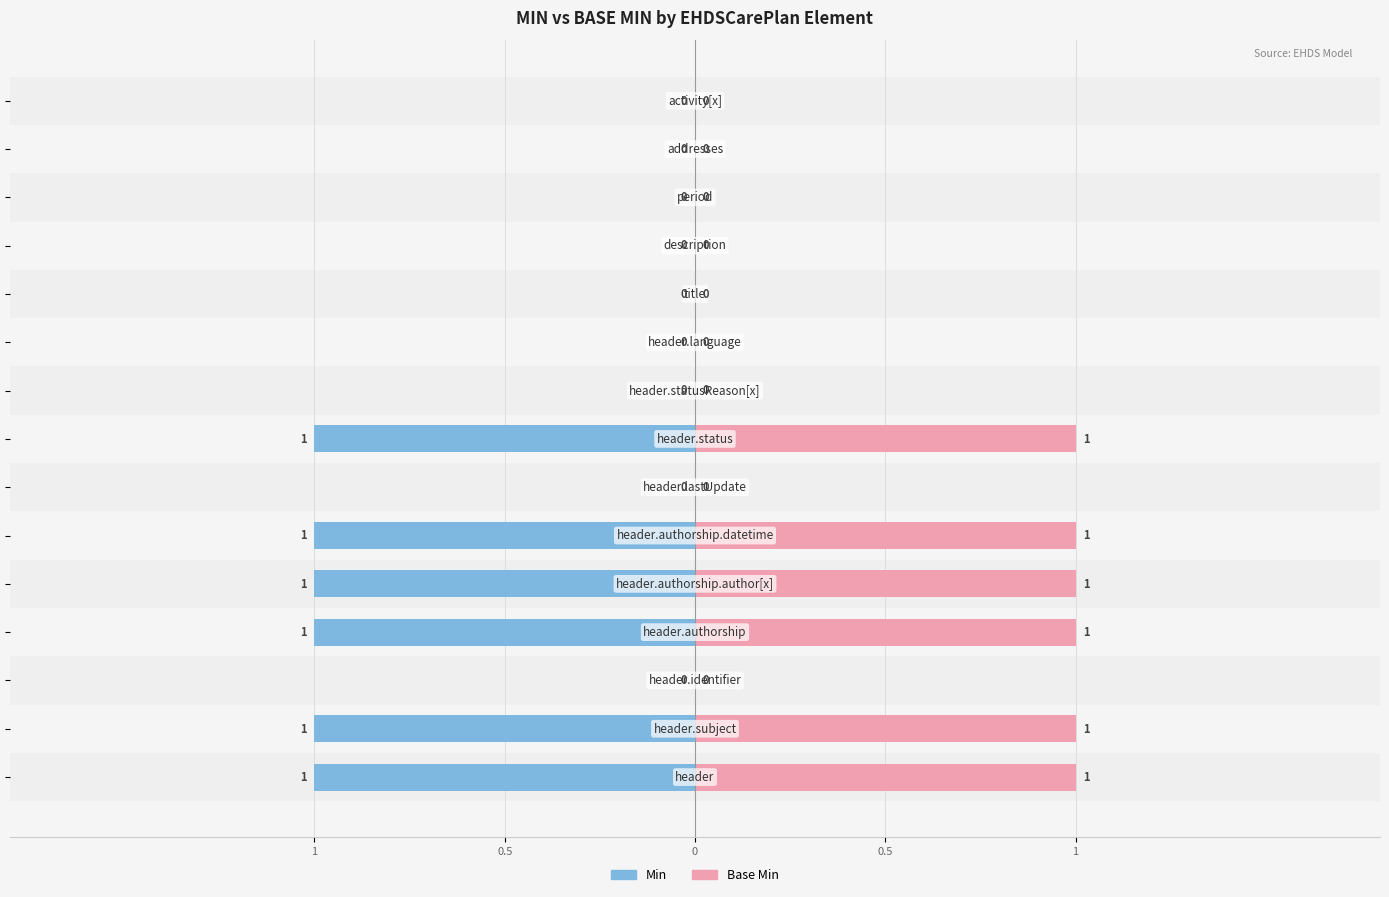

What is the value of the Min bar at the 2nd from the left?

-1